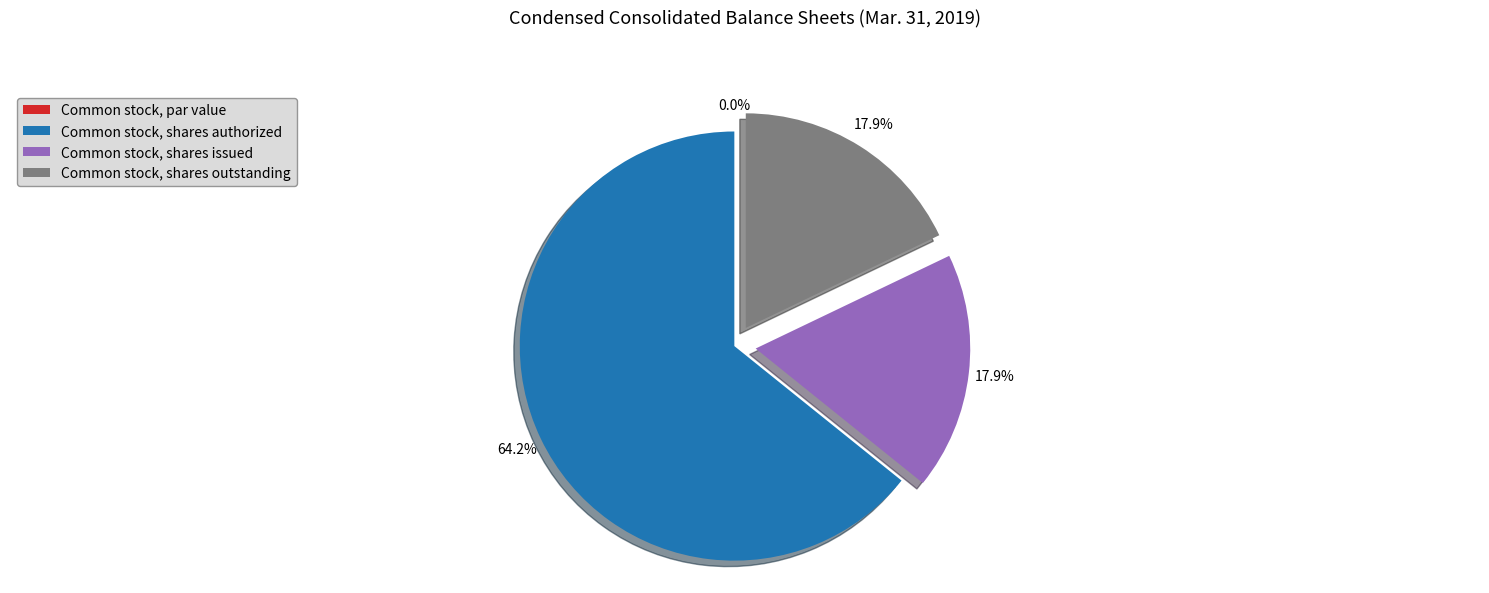

Which has a higher value, Common stock, shares issued or Common stock, shares outstanding?

Common stock, shares issued